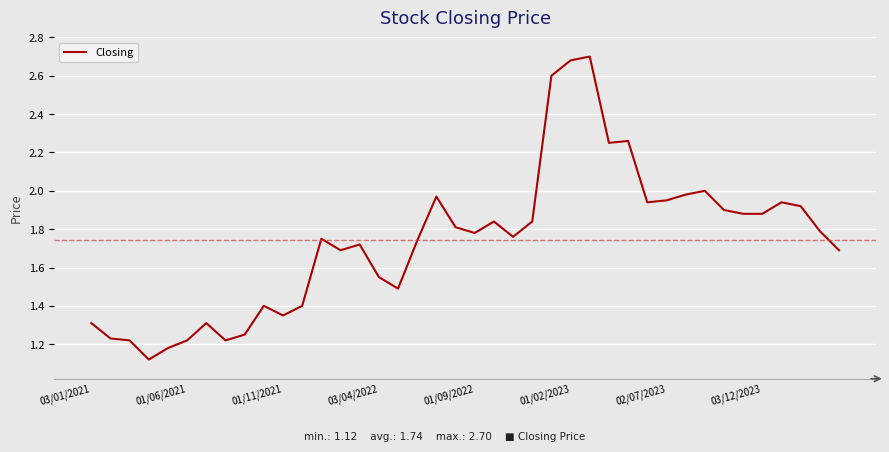

Reading left to right, transcribe all the data shown in this chart.

1.3	1.2	1.2	1.1	1.2	1.2	1.3	1.2	1.2	1.4	1.4	1.4	1.8	1.7	1.7	1.6	1.5	1.7	2.0	1.8	1.8	1.8	1.8	1.8	2.6	2.7	2.7	2.2	2.3	1.9	1.9	2.0	2.0	1.9	1.9	1.9	1.9	1.9	1.8	1.7